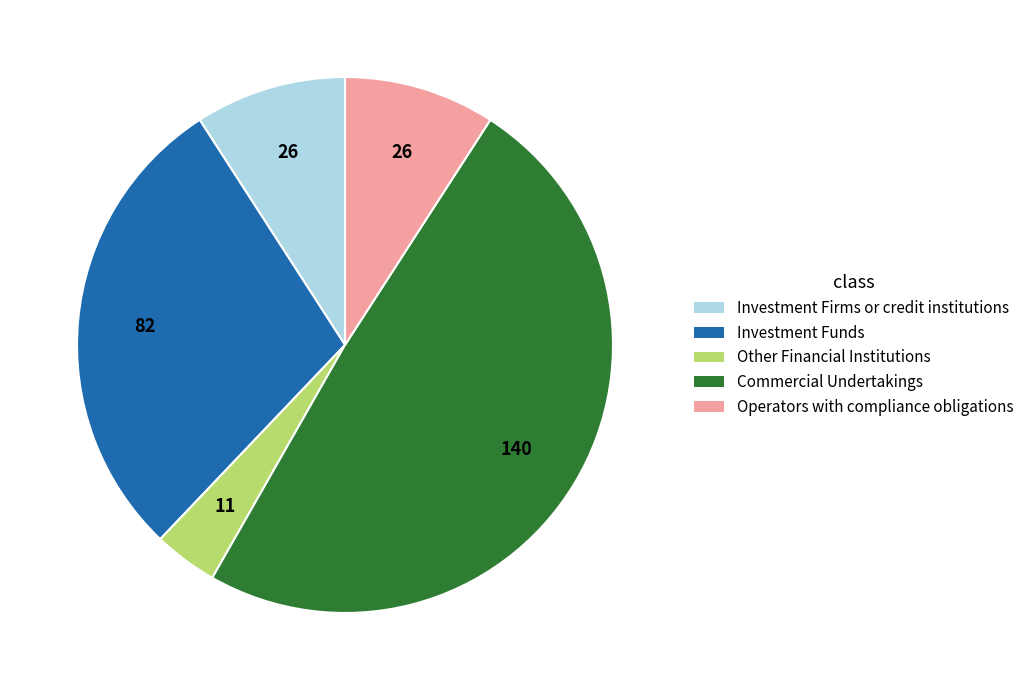

Is the sum of Investment Funds and Investment Firms or credit institutions greater than half?

No